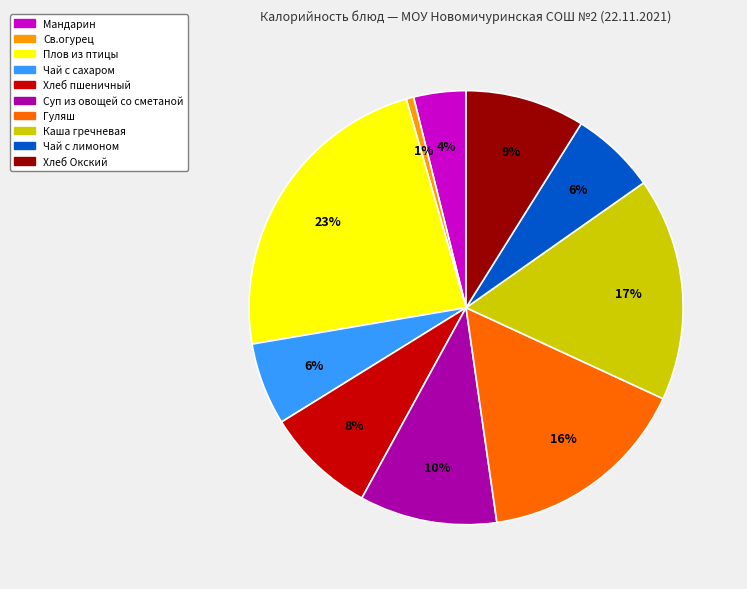

What is the largest slice in the pie chart?

Плов из птицы